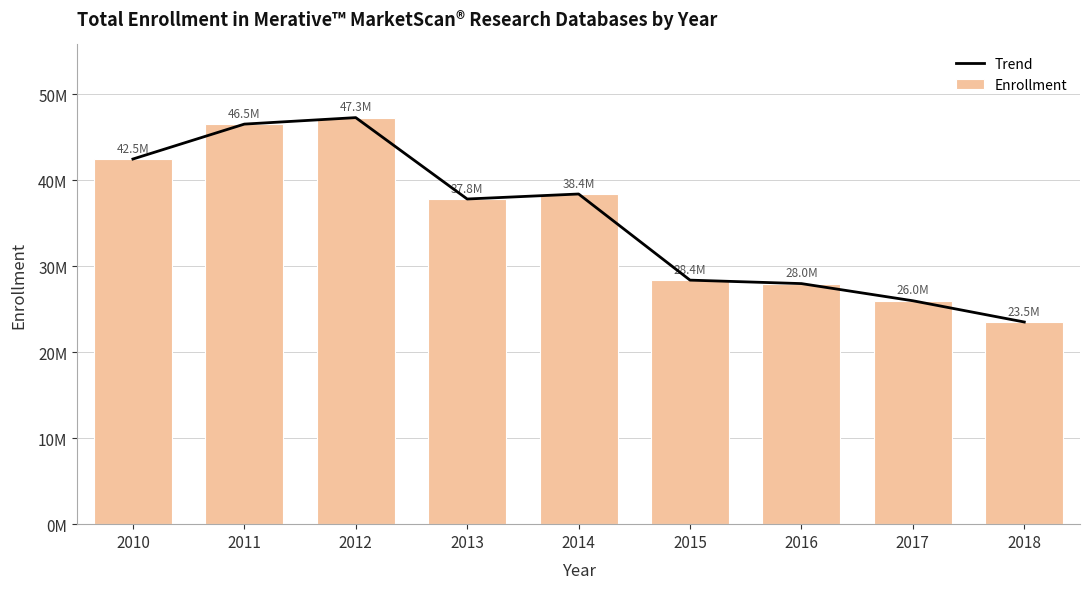

At which label does Enrollment first exceed 37830108?

2010